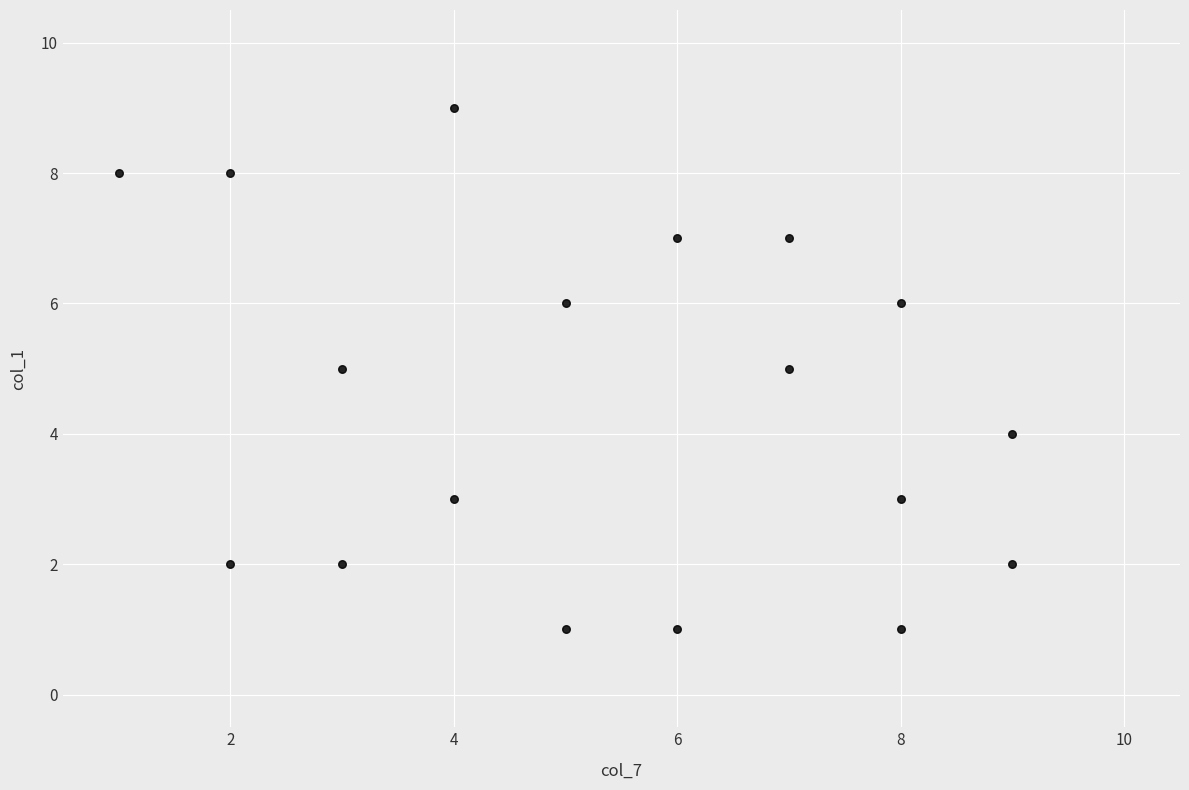

What is the range of X values (max minus min)?

8